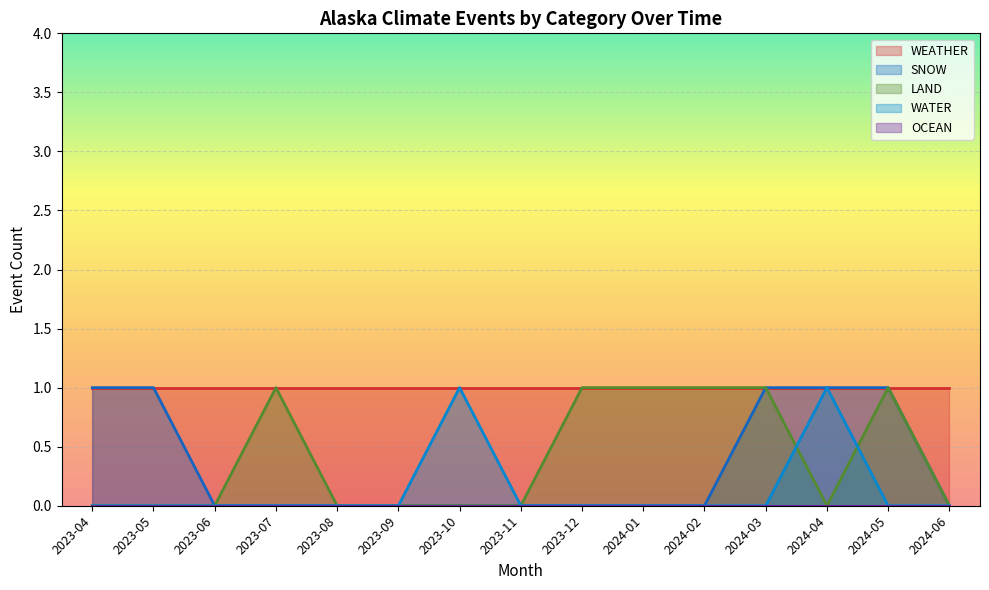

The value of WEATHER at 2023-08 is 0. True or false?

False